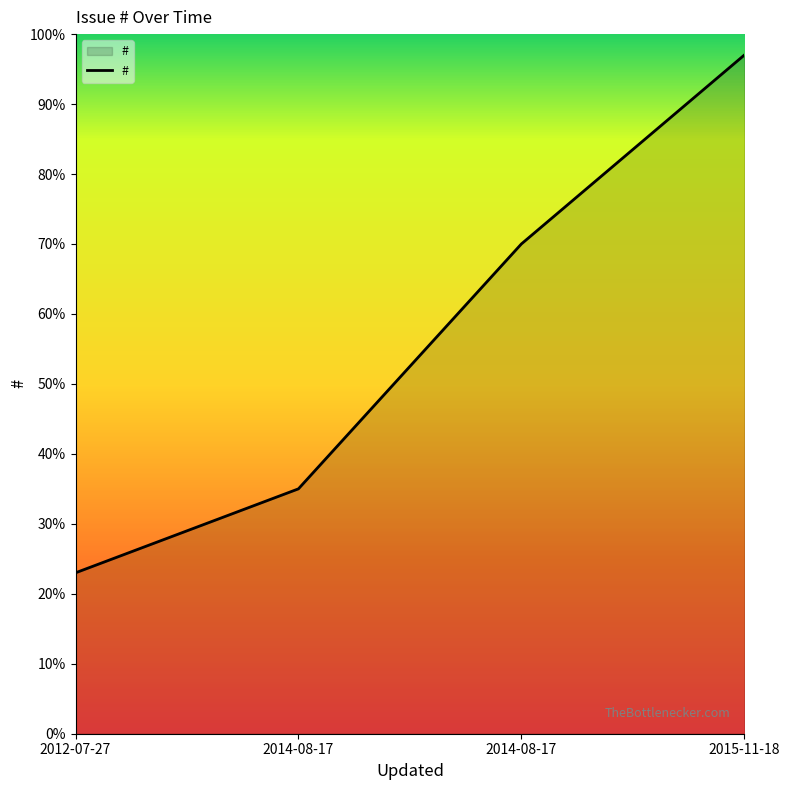

At which category does the chart reach its minimum across all series?

2012-07-27